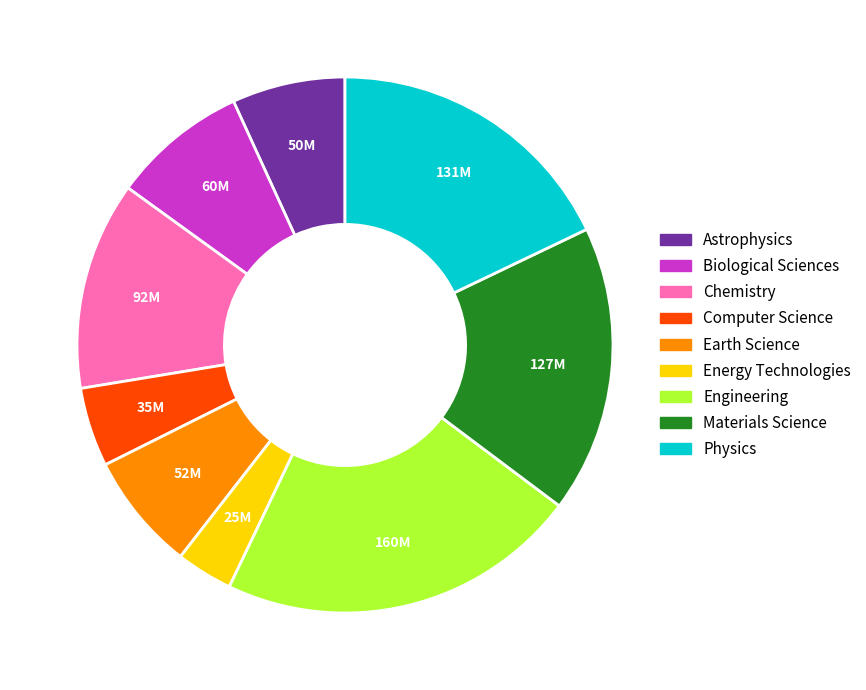

Which category has the smallest portion of the pie?

Energy Technologies